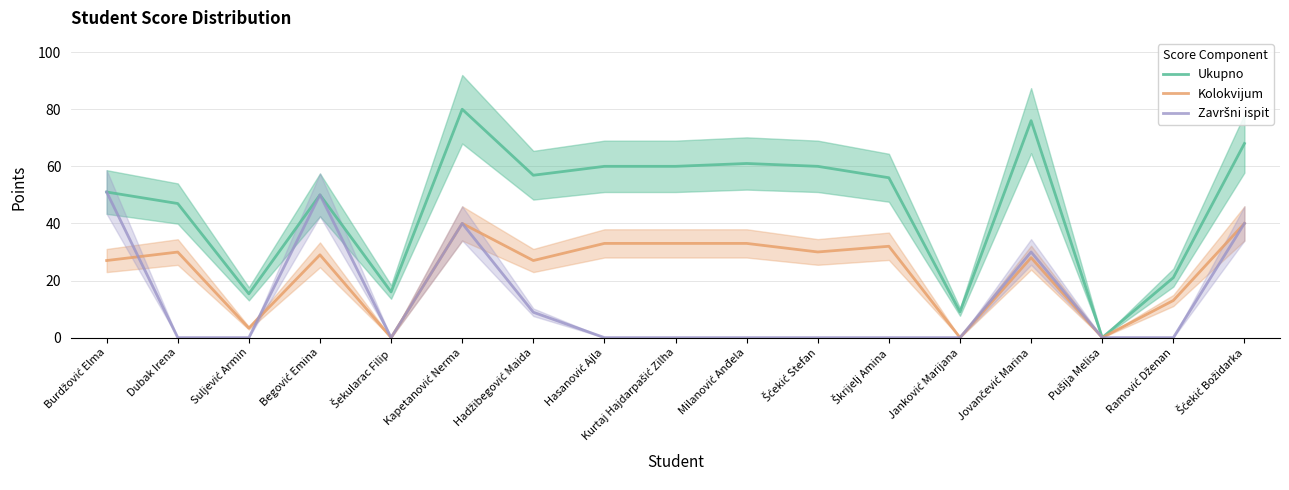

What is the label of the 12th point from the right?

Kapetanović Nerma